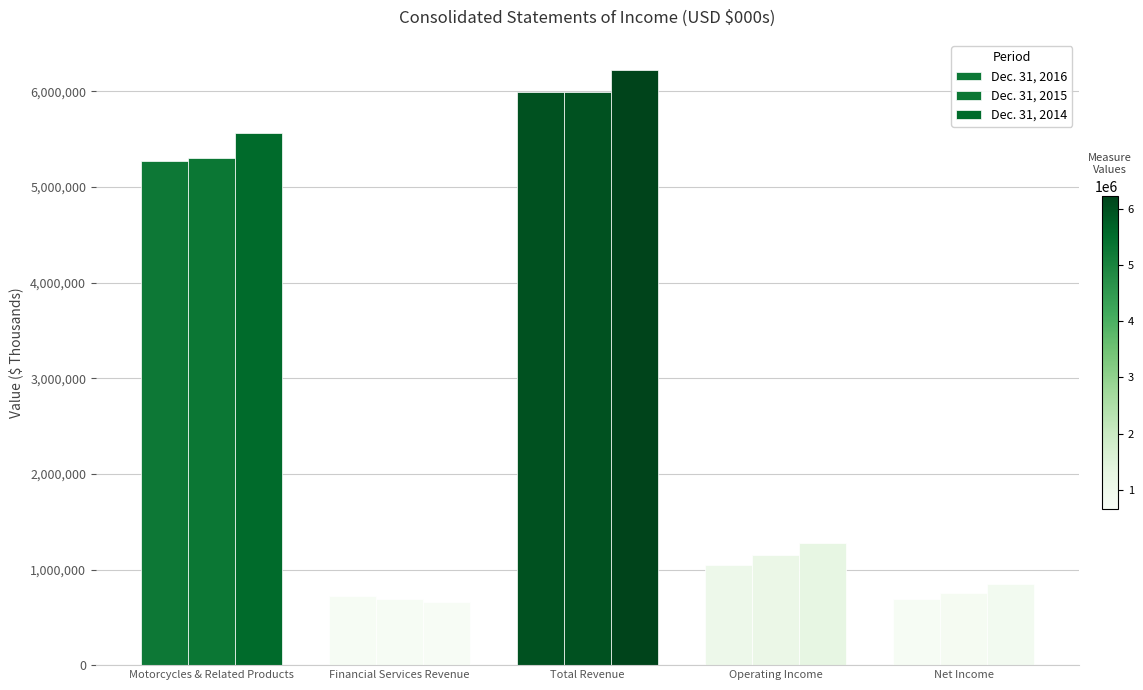

Rank the categories by Dec. 31, 2016 value from highest to lowest.

Total Revenue, Motorcycles & Related Products, Operating Income, Financial Services Revenue, Net Income